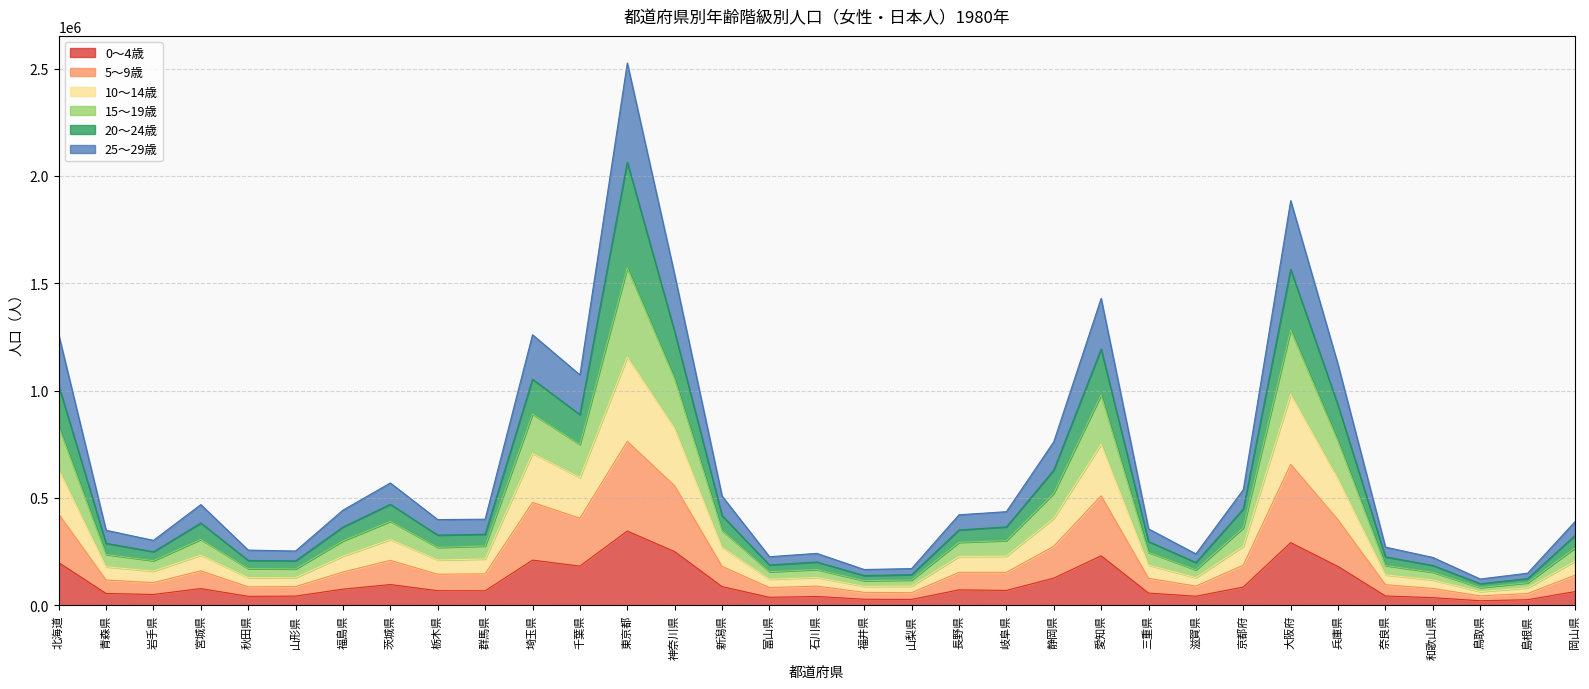

True or false: 10～14歳 and 5～9歳 intersect in this chart.

False